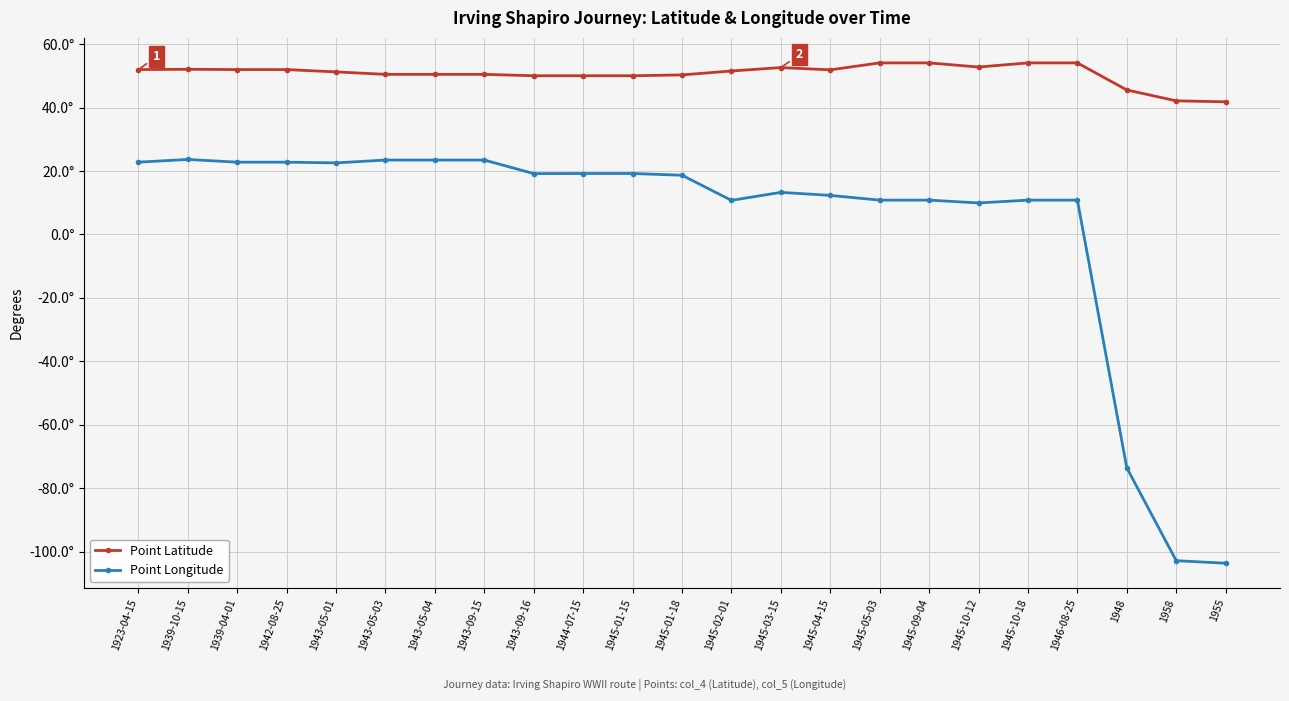

What are all the series names shown in the legend?

Point Latitude, Point Longitude